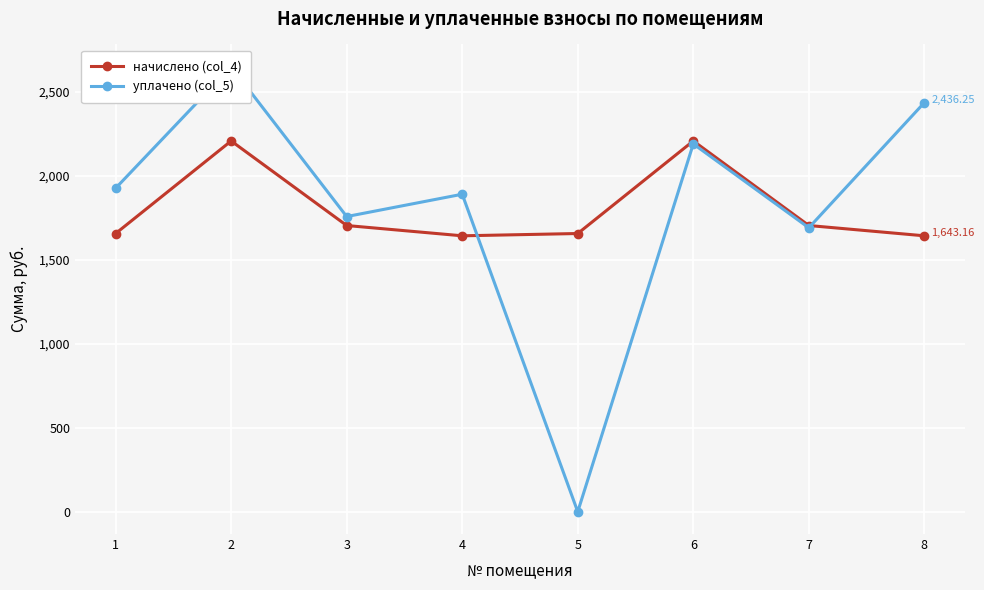

What is the value of the начислено (col_4) point at the 4th from the left?

1643.2